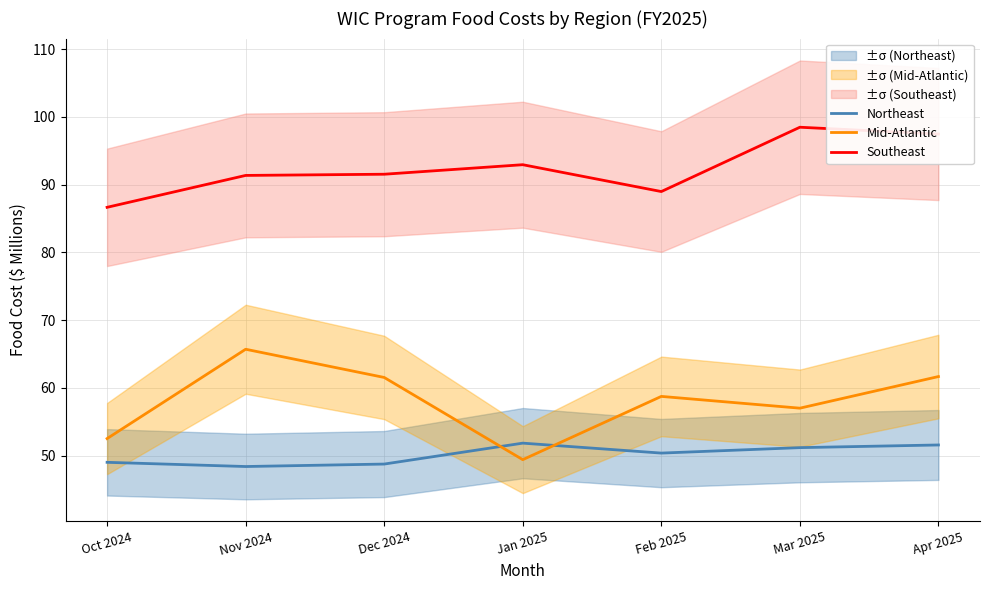

What is the approximate value of Southeast at Mar 2025?

98.5